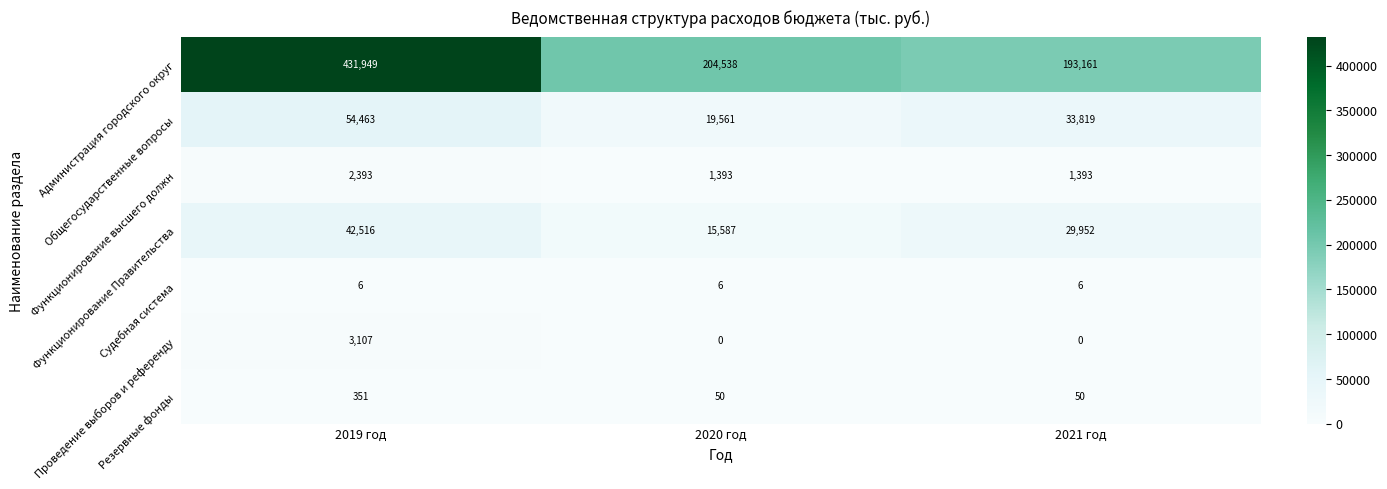

What is the sum of all Проведение выборов и референду values?

3107